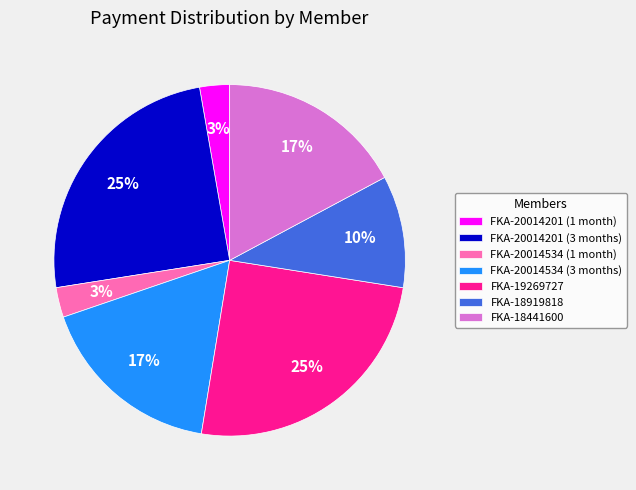

To the nearest percent, what is the average slice percentage?

14%